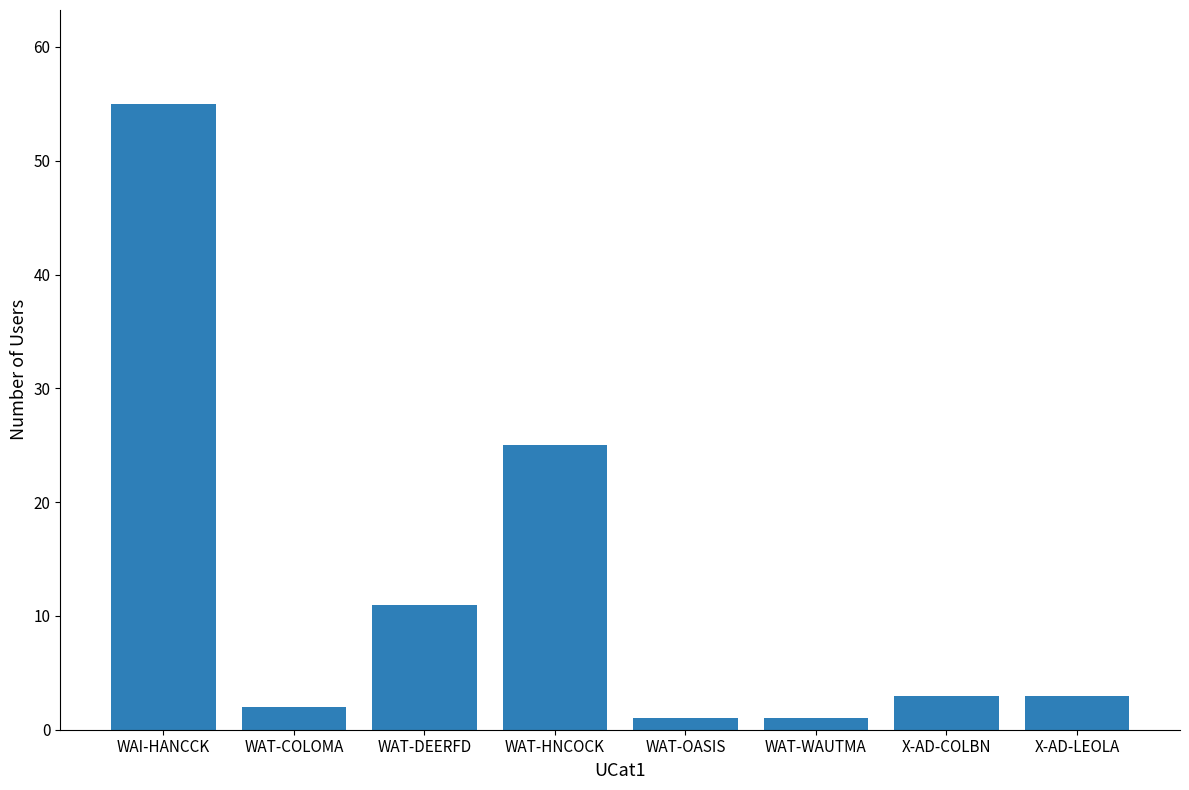

Where does the data first go above 3?

WAI-HANCCK